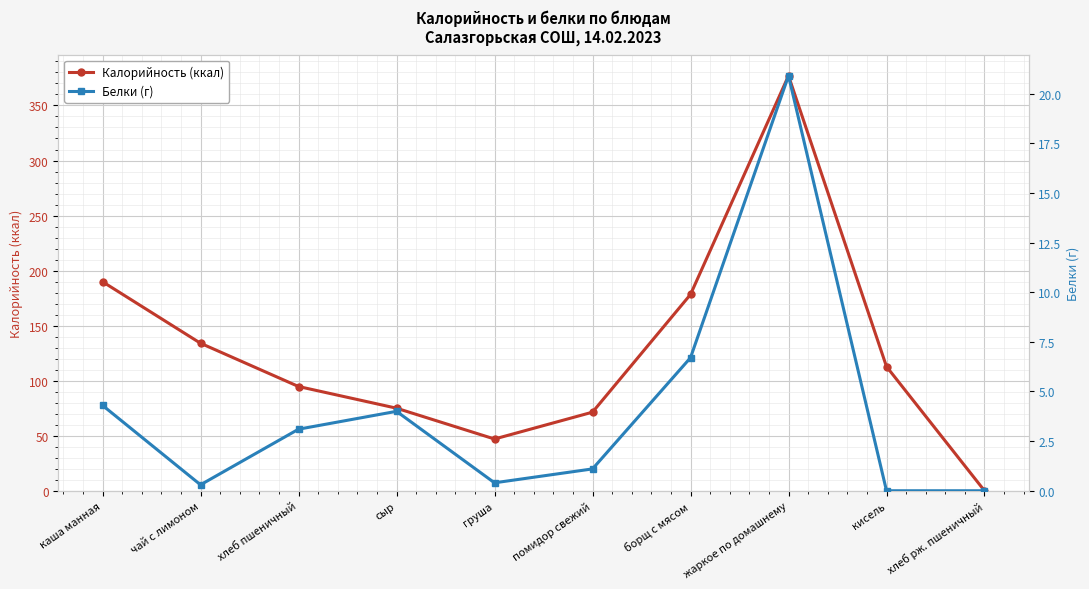

At which label does Калорийность (ккал) reach its minimum?

хлеб рж. пшеничный